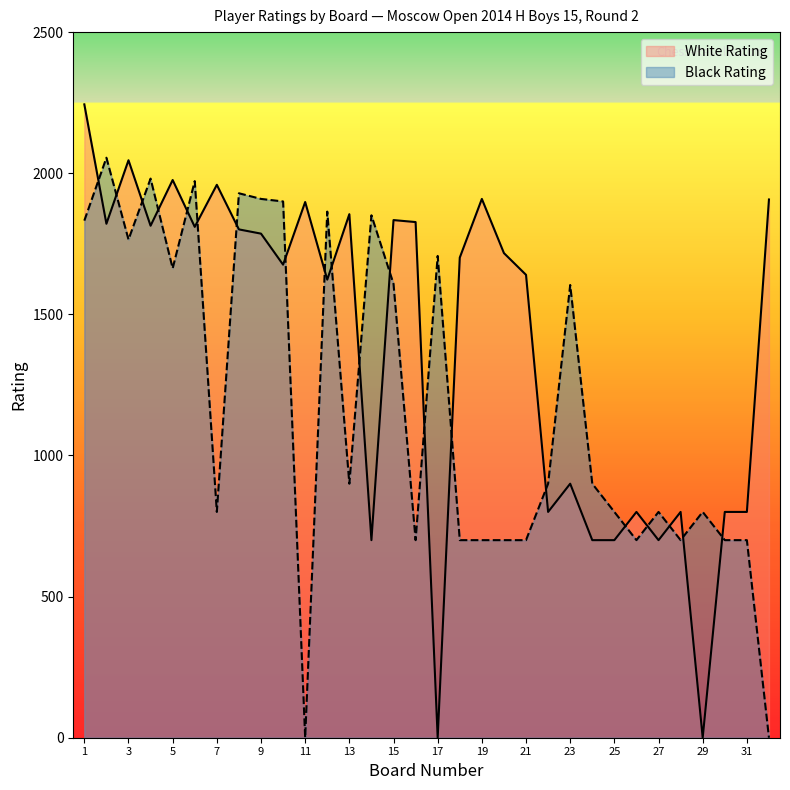

Reading right to left, what are all the values shown in this chart?

White Rating: 32=1907	31=800	30=800	29=0	28=800	27=700	26=800	25=700	24=700	23=900	22=800	21=1640	20=1717	19=1909	18=1701	17=0	16=1827	15=1834	14=700	13=1855	12=1623	11=1898	10=1676	9=1786	8=1801	7=1959	6=1810	5=1976	4=1814	3=2046	2=1821	1=2244
Black Rating: 32=0	31=700	30=700	29=800	28=700	27=800	26=700	25=800	24=900	23=1604	22=900	21=700	20=700	19=700	18=700	17=1707	16=700	15=1608	14=1851	13=900	12=1864	11=0	10=1900	9=1909	8=1929	7=800	6=1972	5=1663	4=1981	3=1765	2=2055	1=1832